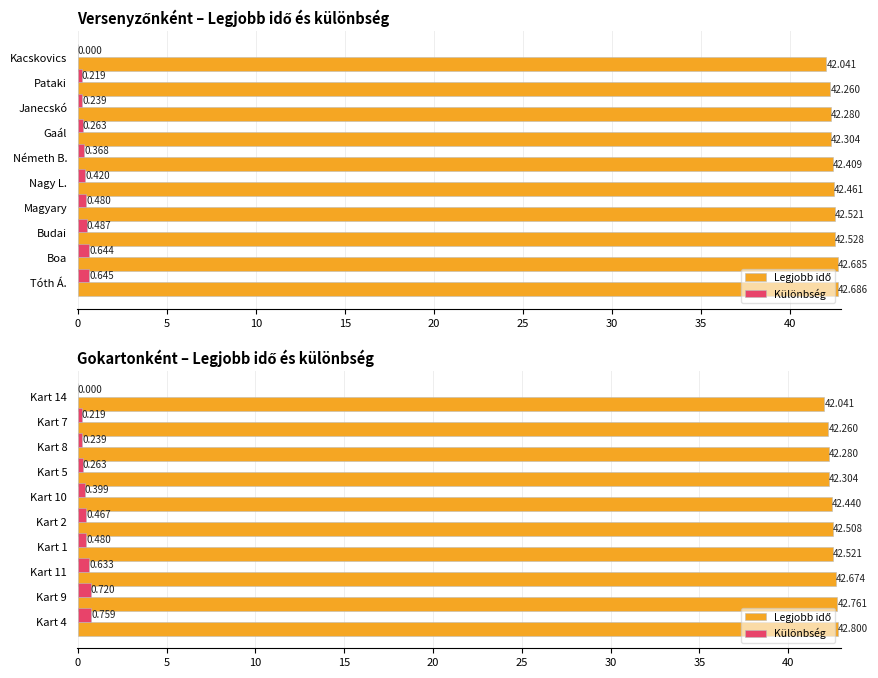

Is it true that Különbség equals 0.7 at Kart 9?

True